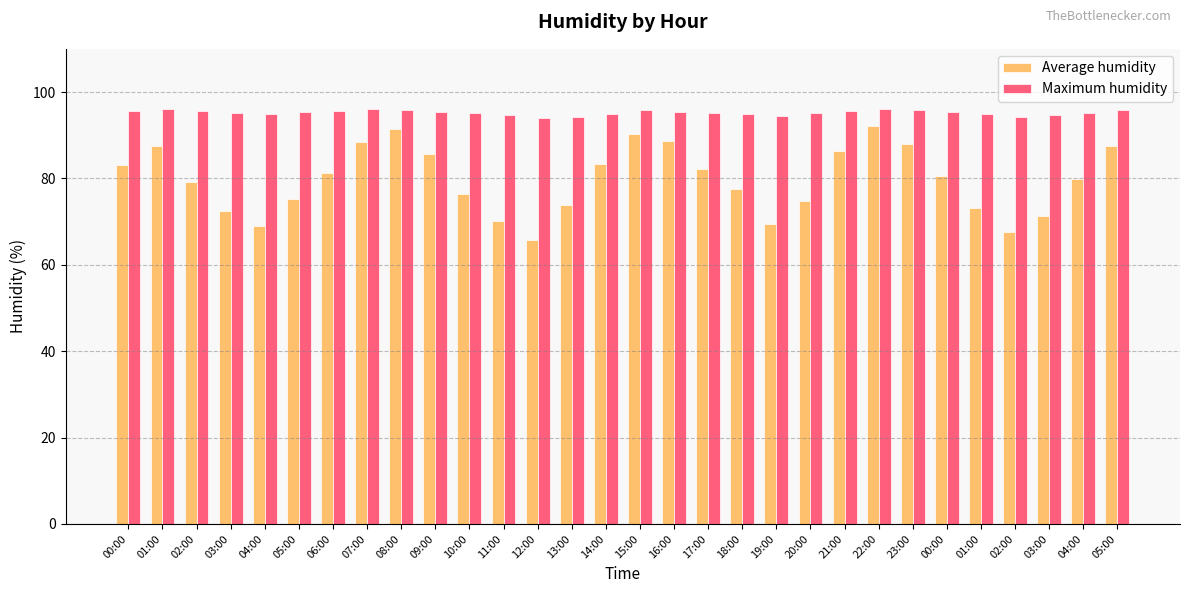

Does the chart contain stacked bars?

No